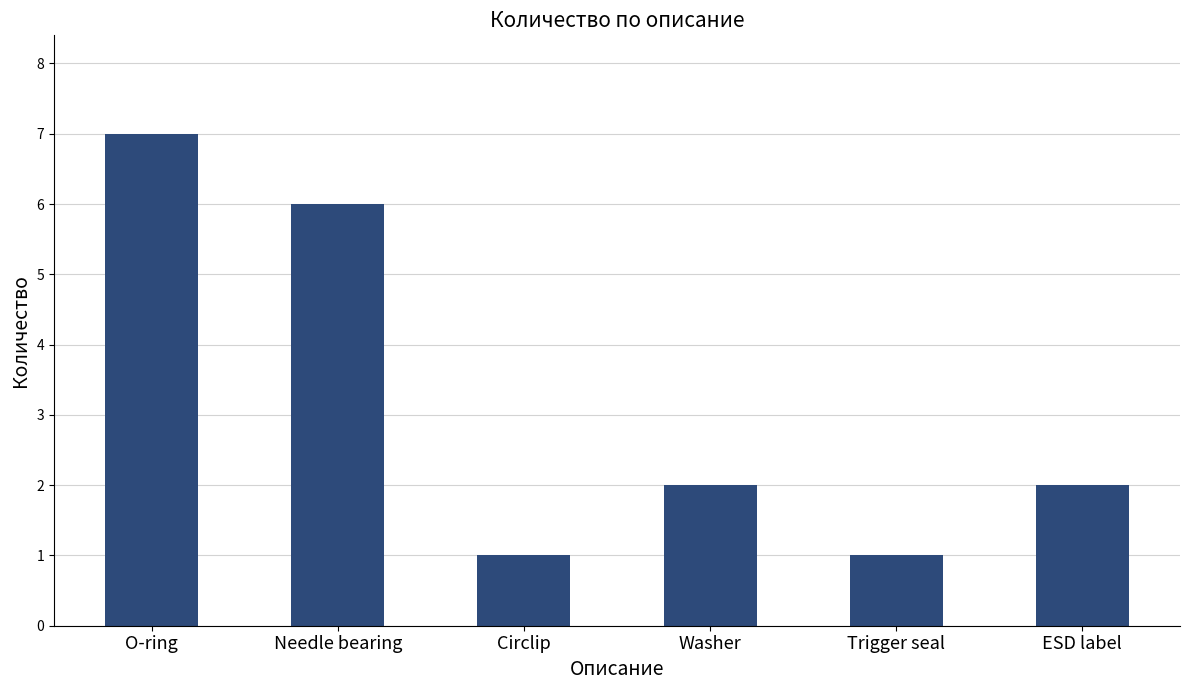

Which category has the highest value across all series?

O-ring